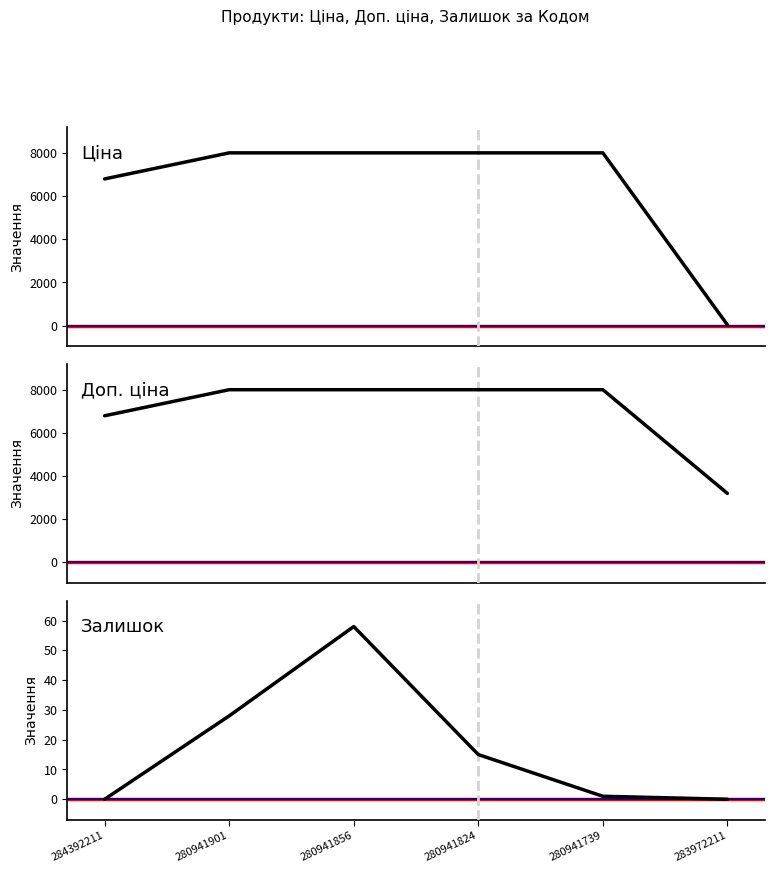

What is the label of the 1st point from the right?

283972211